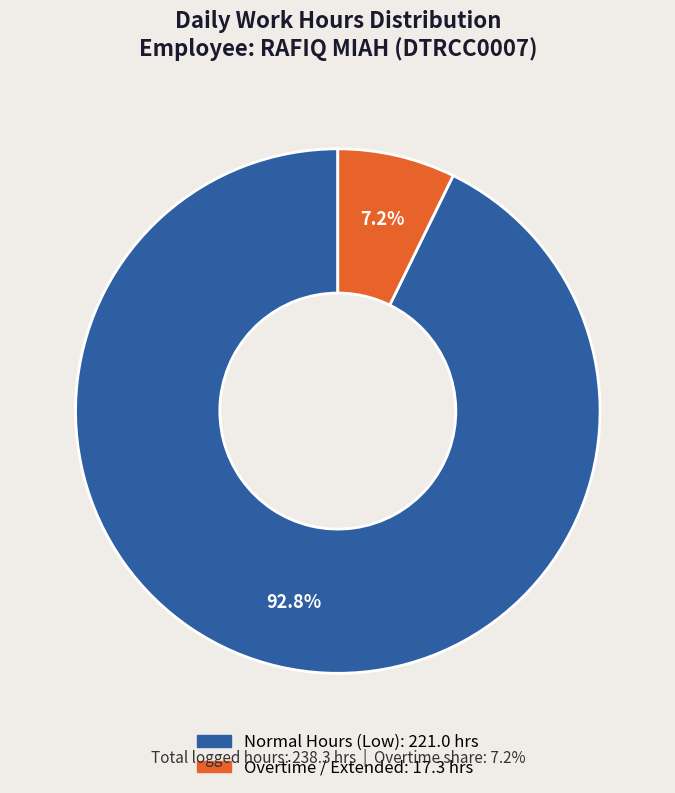

Does any single category account for the majority?

Yes